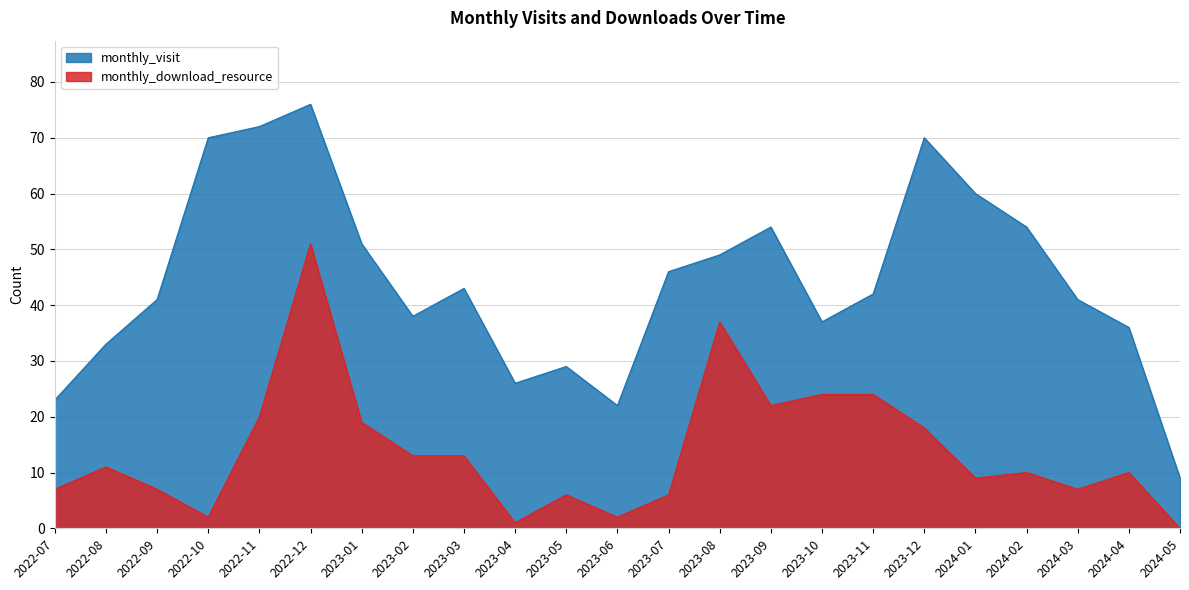

Reading right to left, extract all data points from this chart.

monthly_visit: 2024-05=9	2024-04=36	2024-03=41	2024-02=54	2024-01=60	2023-12=70	2023-11=42	2023-10=37	2023-09=54	2023-08=49	2023-07=46	2023-06=22	2023-05=29	2023-04=26	2023-03=43	2023-02=38	2023-01=51	2022-12=76	2022-11=72	2022-10=70	2022-09=41	2022-08=33	2022-07=23
monthly_download_resource: 2024-05=0	2024-04=10	2024-03=7	2024-02=10	2024-01=9	2023-12=18	2023-11=24	2023-10=24	2023-09=22	2023-08=37	2023-07=6	2023-06=2	2023-05=6	2023-04=1	2023-03=13	2023-02=13	2023-01=19	2022-12=51	2022-11=20	2022-10=2	2022-09=7	2022-08=11	2022-07=7